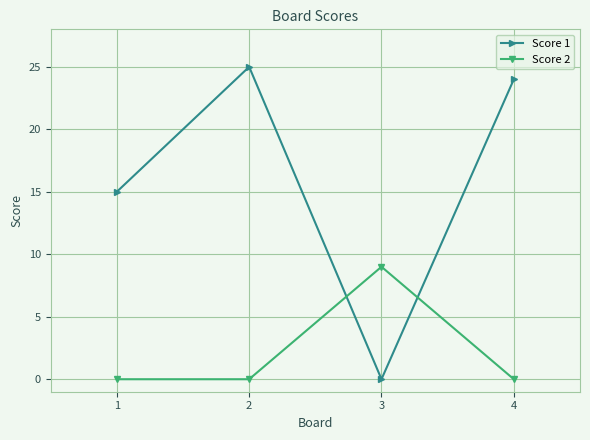

What value does the Score 1 series have at 3?

0